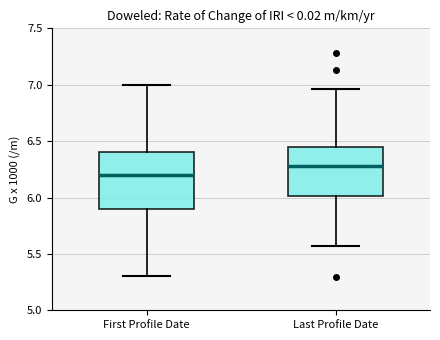

Comparing the boxes themselves (not the whiskers), which one is the tallest?

First Profile Date